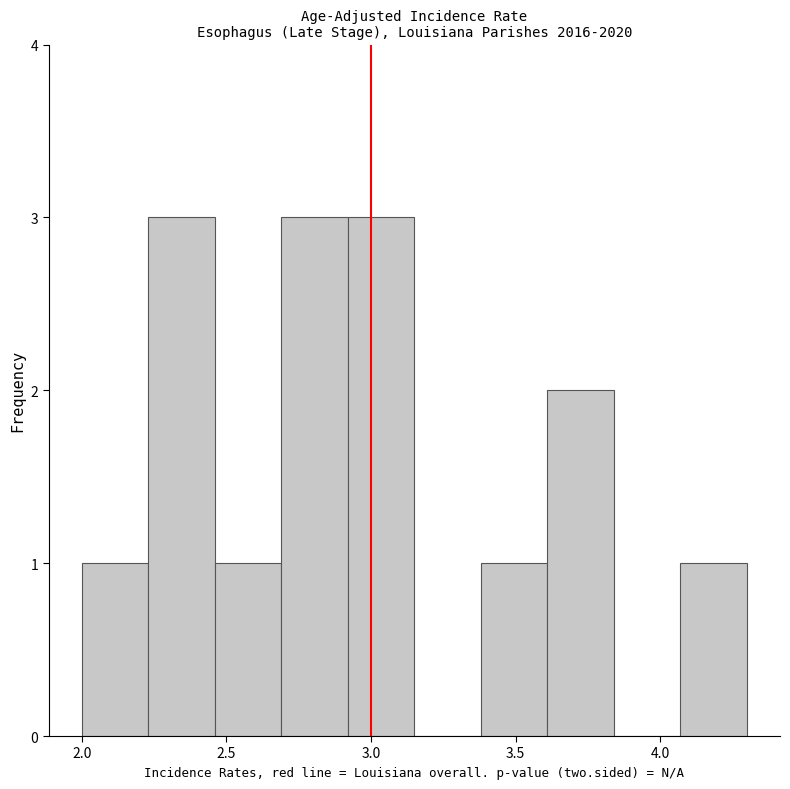

Reading left to right, transcribe this chart: for each bar, give the range it covers on the x-axis and its height. Neither the bar edges nor the heights are printed on the chart, so give them approximately, as read against the axes.

2.00 to 2.23: 1
2.23 to 2.46: 3
2.46 to 2.69: 1
2.69 to 2.92: 3
2.92 to 3.15: 3
3.15 to 3.38: 0
3.38 to 3.61: 1
3.61 to 3.84: 2
3.84 to 4.07: 0
4.07 to 4.30: 1